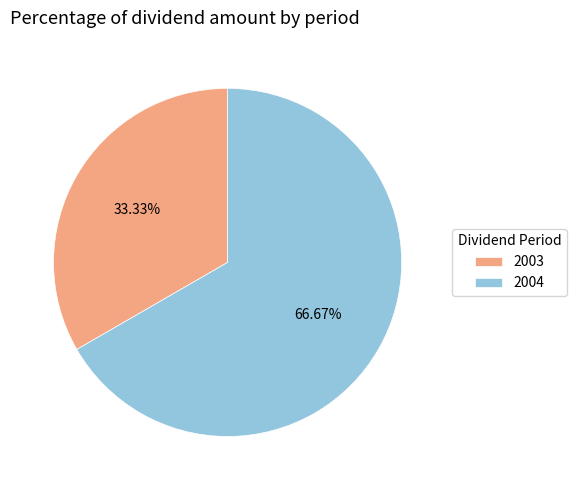

Rank the categories by value from lowest to highest.

2003, 2004